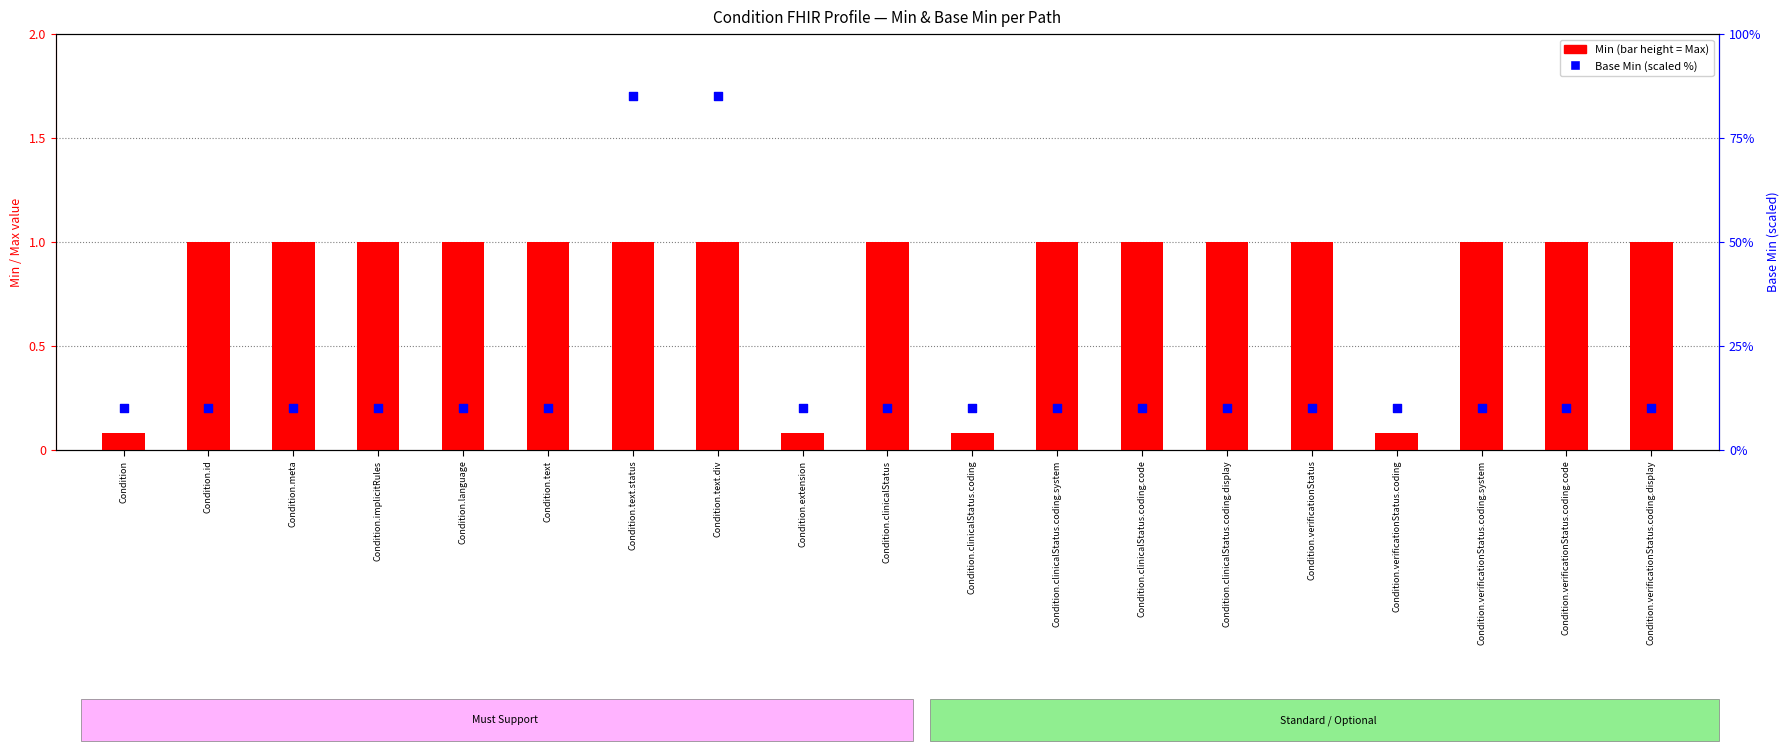

At which category is the sum across all series the highest?

Condition.text.status